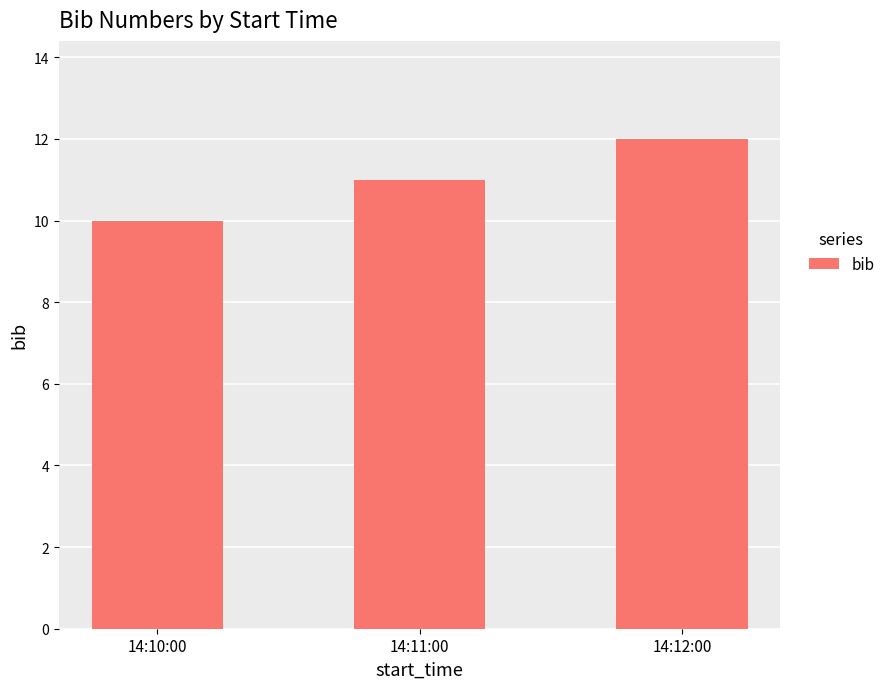

How many data points are less than 11?

1